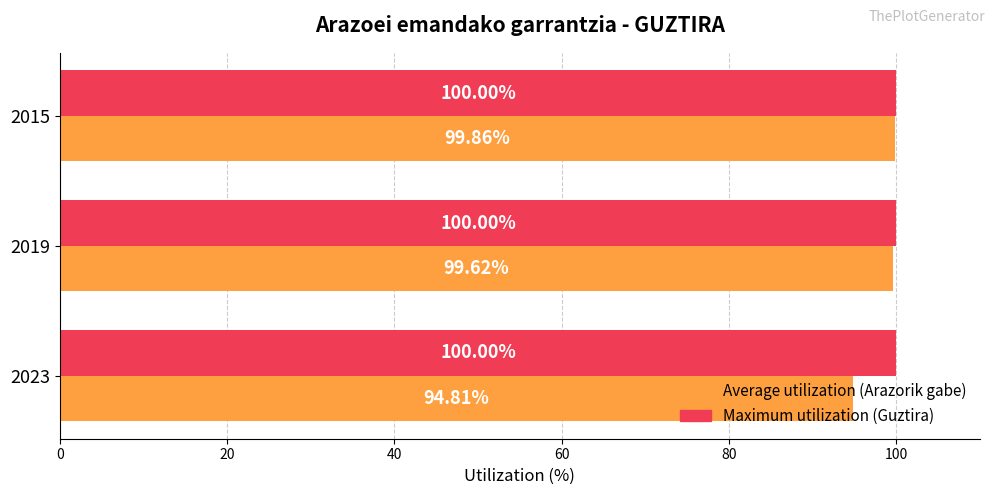

What is the difference between the highest and lowest values at 2019?

0.4